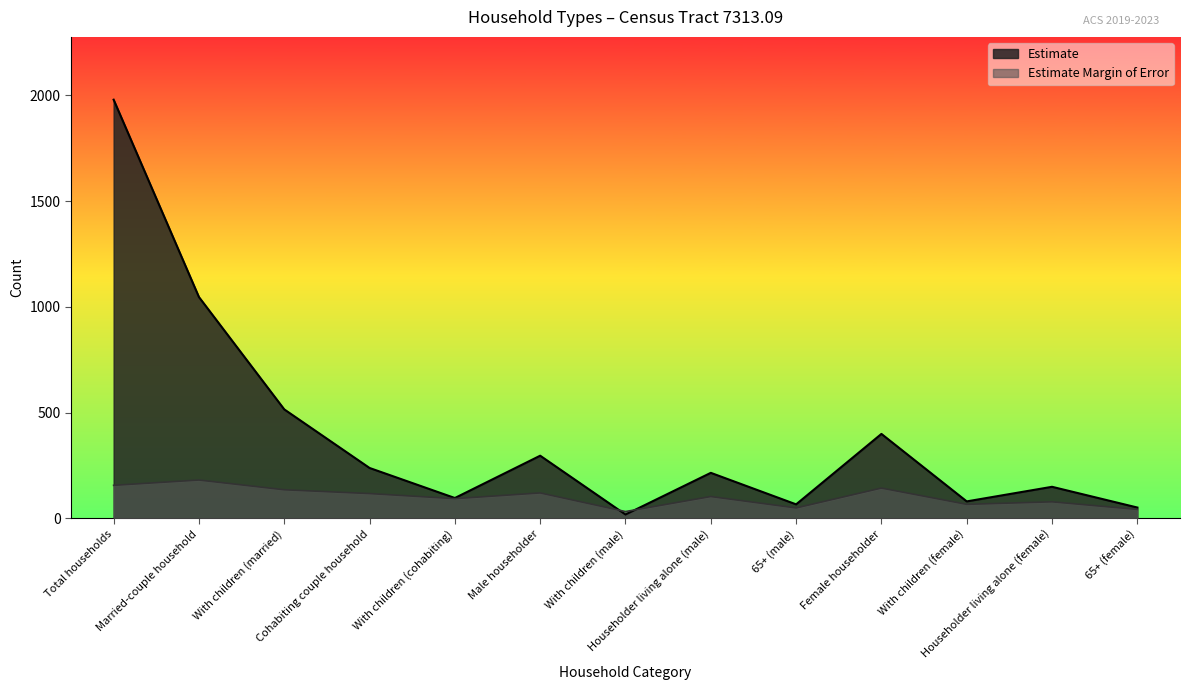

What is the difference between the maximum and minimum values in the Estimate Margin of Error series?

149